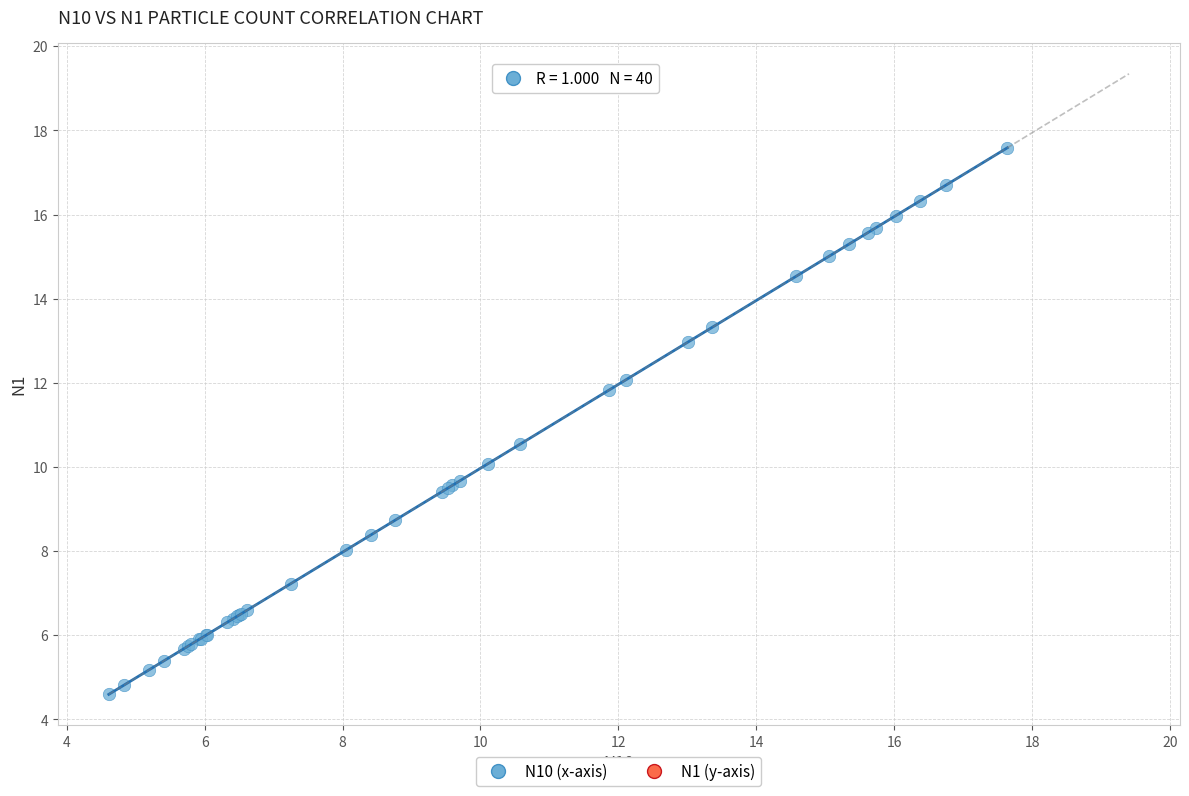

What Y value in the scatter plot is closest to 11?

10.5